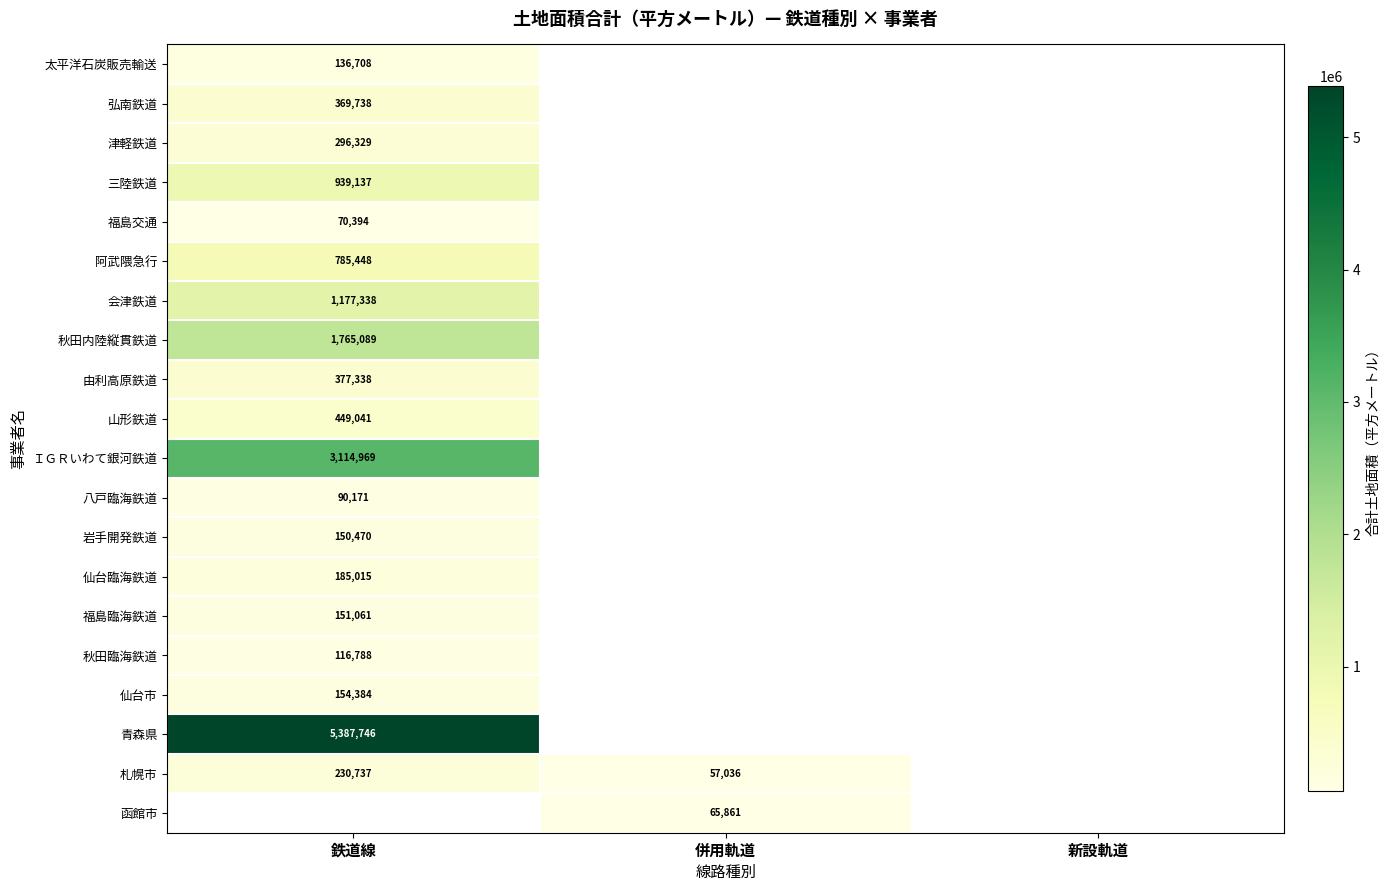

How many categories are shown in the chart?

3